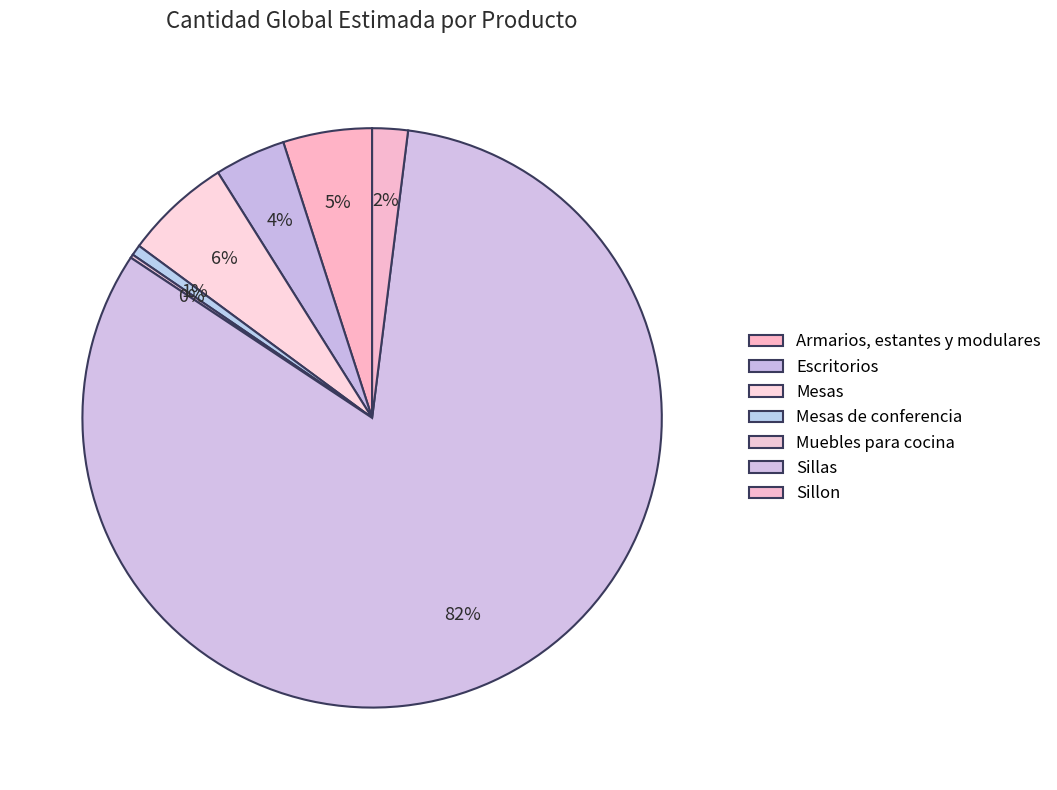

Between Mesas de conferencia and Escritorios, which is larger?

Escritorios